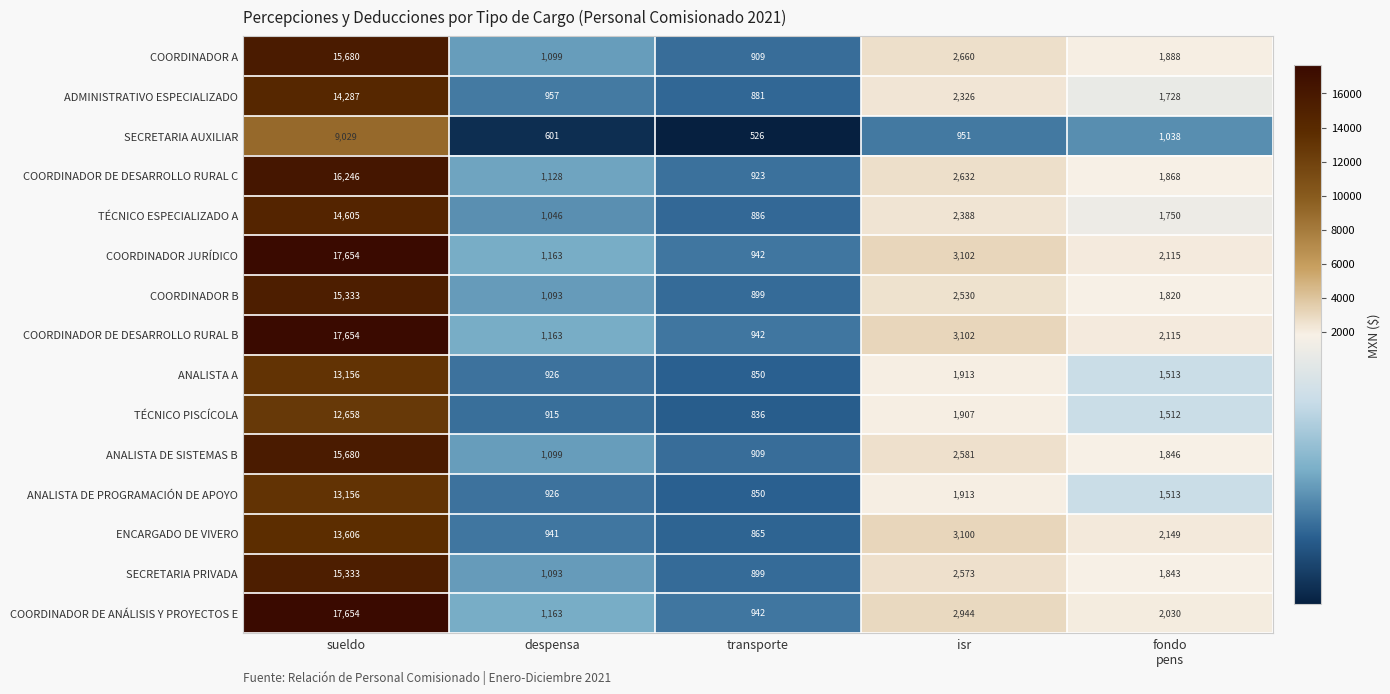

How many series are shown in this chart?

15